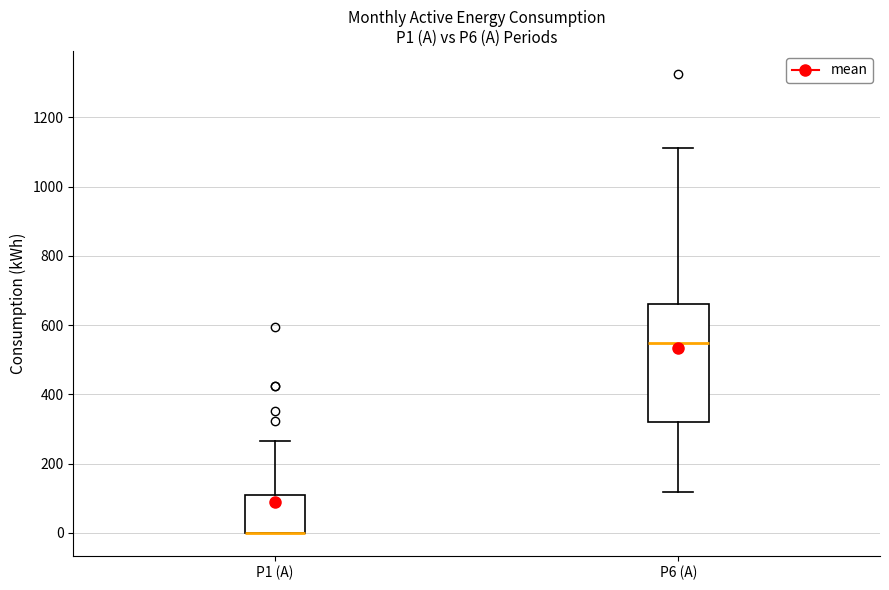

Where is the lower edge of the box for P1 (A) on the y-axis? The values are not printed on the chart, so give them approximately, as read against the axis.

0